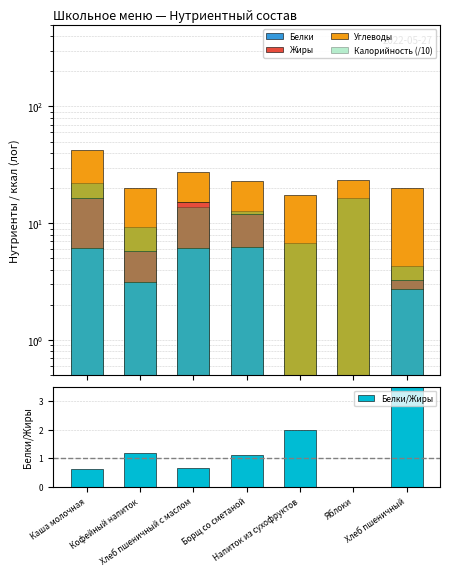

How many data points in Углеводы are less than 16?

3